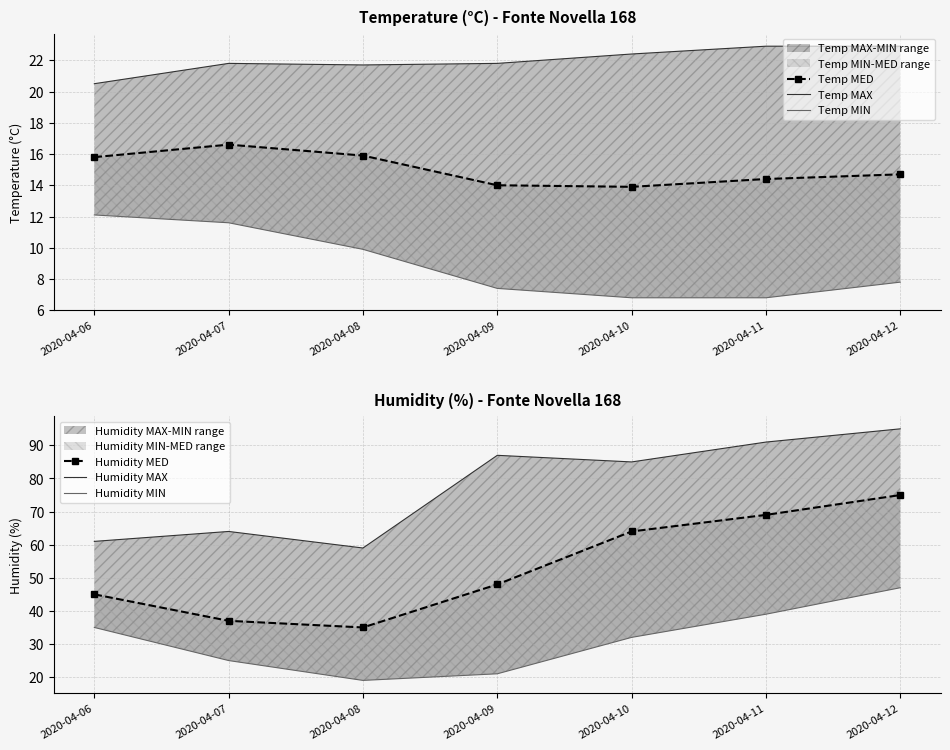

Does the chart have visible grid lines?

Yes